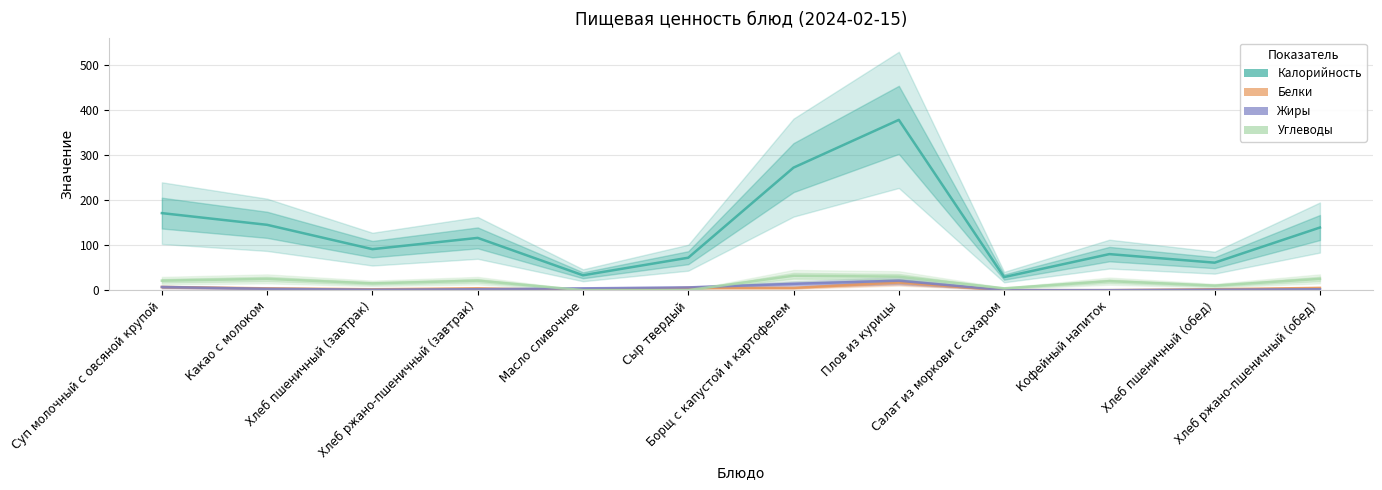

Is the value of Жиры at Сыр твердый greater than the value of Белки at Сыр твердый?

Yes